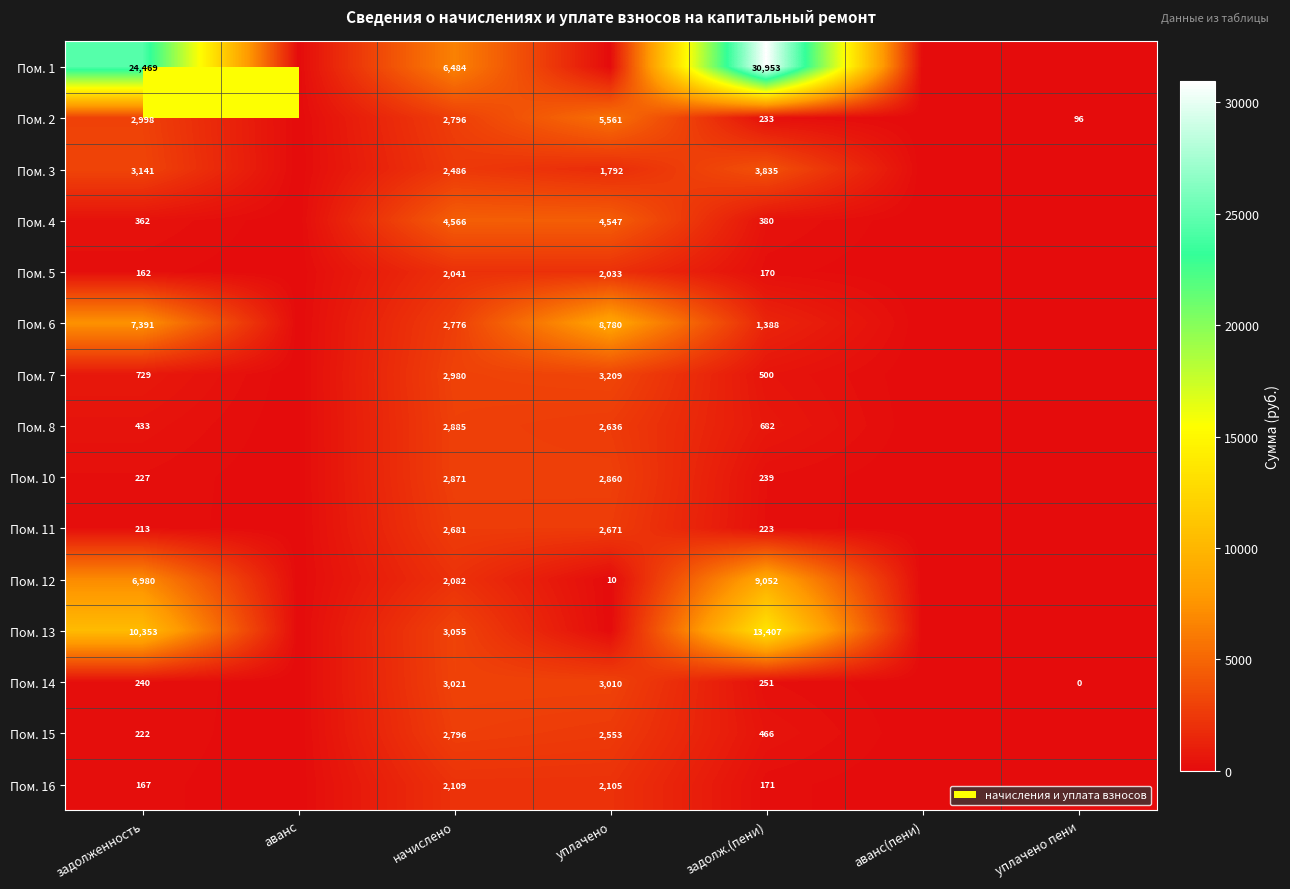

What is the difference between the highest and lowest values at задолженность?

24307